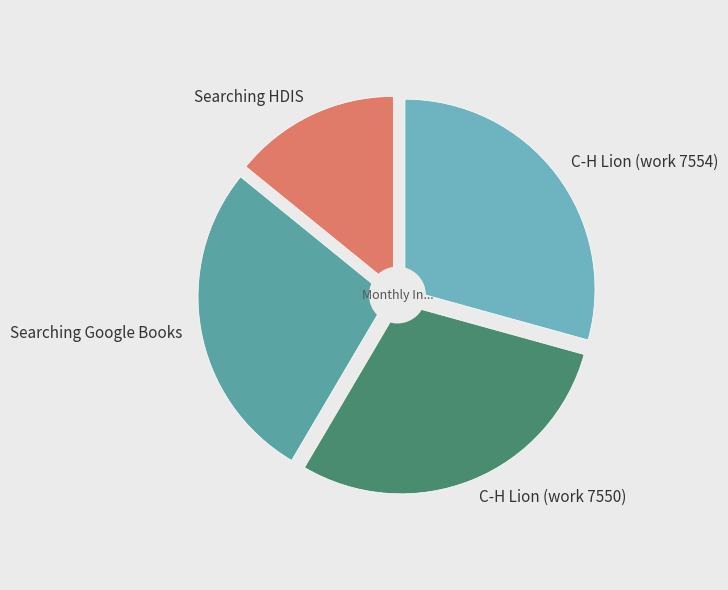

Rank the categories by value from lowest to highest.

Searching HDIS, Searching Google Books, C-H Lion (work 7550), C-H Lion (work 7554)